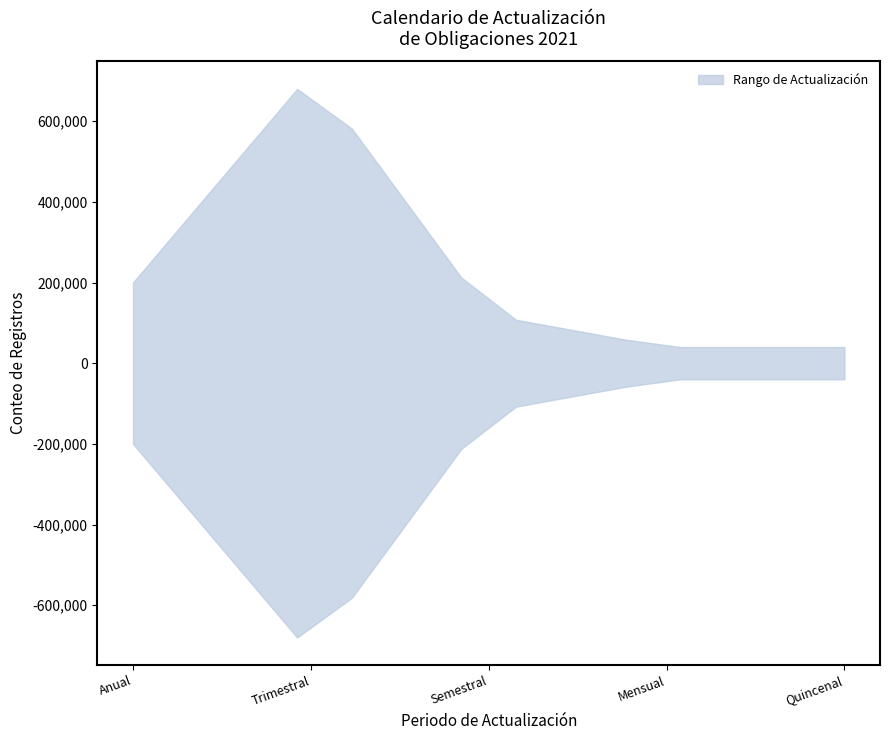

What is the label of the 10th point from the left?

Anual